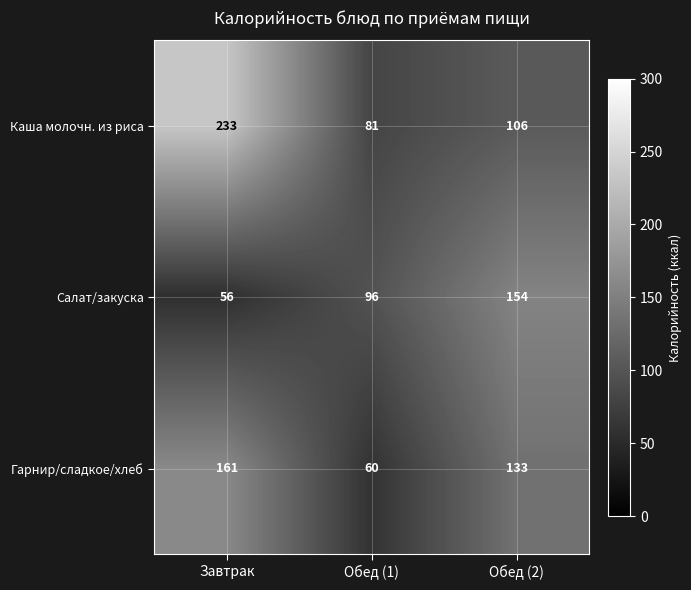

What is the sum of all Каша молочн. из риса values?

420